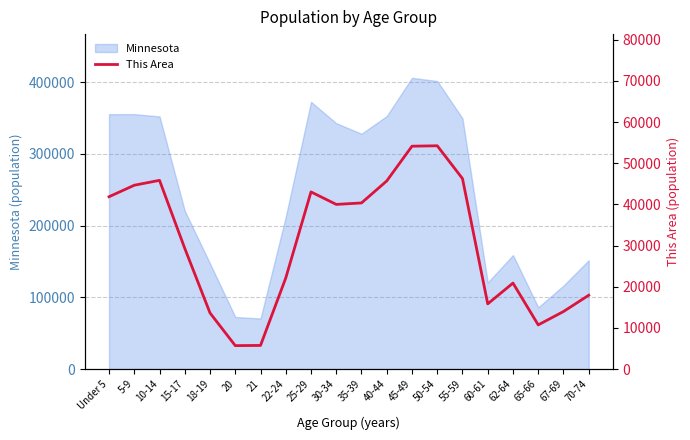

At which label is the value closest to 29981?

15-17